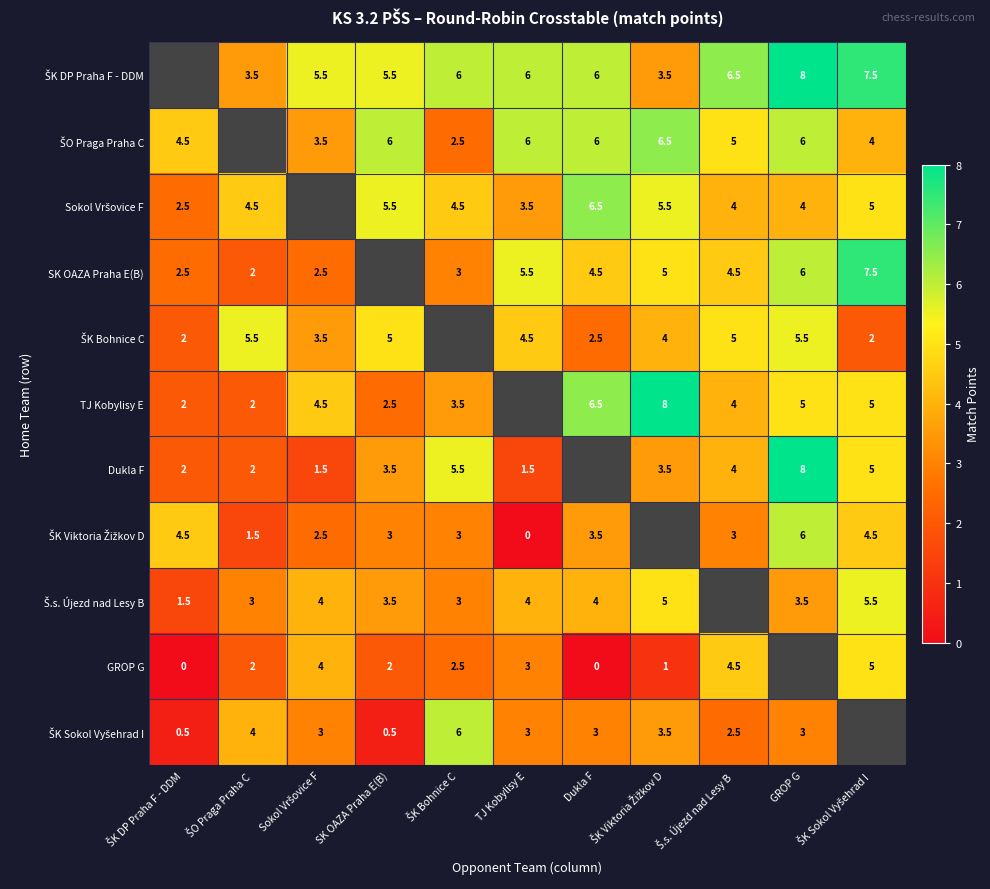

Which category has the highest value in the TJ Kobylisy E series?

ŠK Viktoria Žižkov D